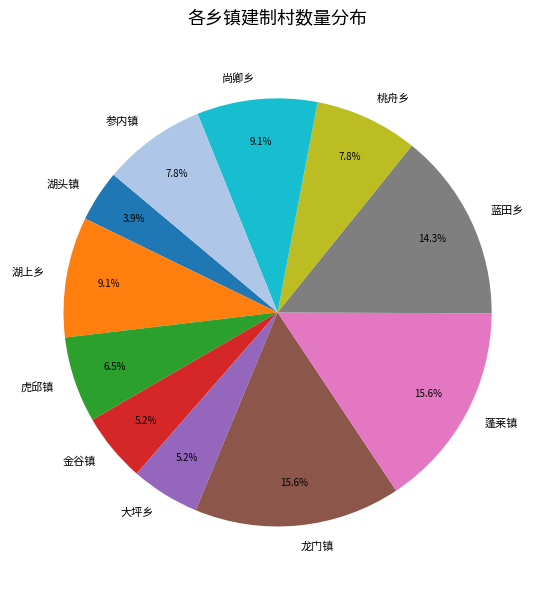

True or false: 金谷镇 accounts for 1% of the total.

False